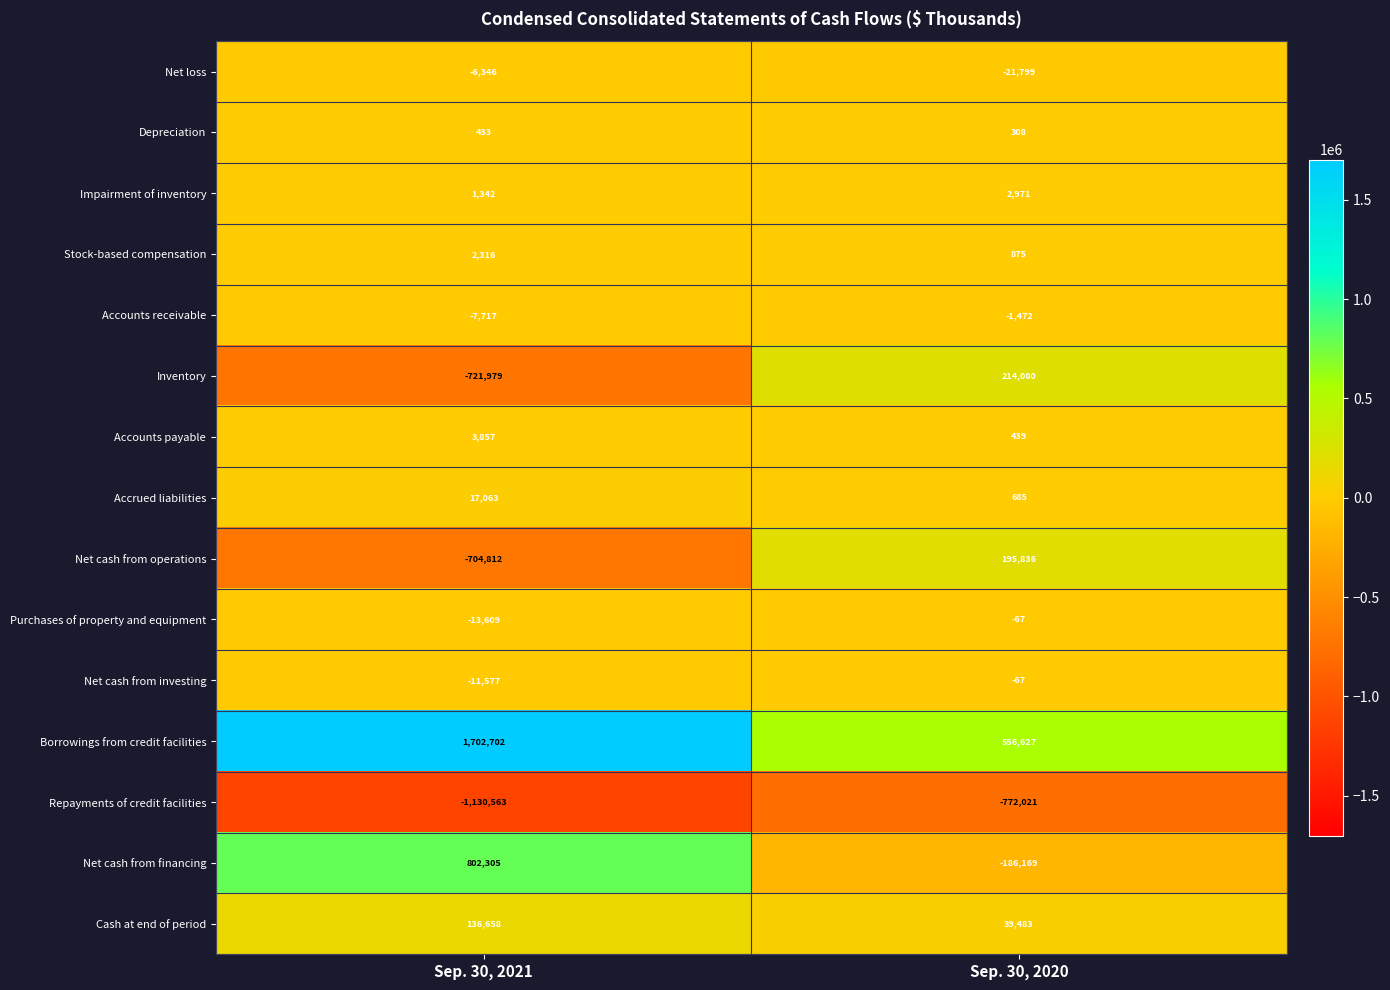

Reading left to right, what are all the values shown in this chart?

Net loss: Sep. 30, 2021=-6346	Sep. 30, 2020=-21799
Depreciation: Sep. 30, 2021=433	Sep. 30, 2020=308
Impairment of inventory: Sep. 30, 2021=1342	Sep. 30, 2020=2971
Stock-based compensation: Sep. 30, 2021=2316	Sep. 30, 2020=875
Accounts receivable: Sep. 30, 2021=-7717	Sep. 30, 2020=-1472
Inventory: Sep. 30, 2021=-721979	Sep. 30, 2020=214080
Accounts payable: Sep. 30, 2021=3857	Sep. 30, 2020=439
Accrued liabilities: Sep. 30, 2021=17063	Sep. 30, 2020=685
Net cash from operations: Sep. 30, 2021=-704812	Sep. 30, 2020=195836
Purchases of property and equipment: Sep. 30, 2021=-13609	Sep. 30, 2020=-67
Net cash from investing: Sep. 30, 2021=-11577	Sep. 30, 2020=-67
Borrowings from credit facilities: Sep. 30, 2021=1702702	Sep. 30, 2020=556627
Repayments of credit facilities: Sep. 30, 2021=-1130563	Sep. 30, 2020=-772021
Net cash from financing: Sep. 30, 2021=802305	Sep. 30, 2020=-186169
Cash at end of period: Sep. 30, 2021=136658	Sep. 30, 2020=39483